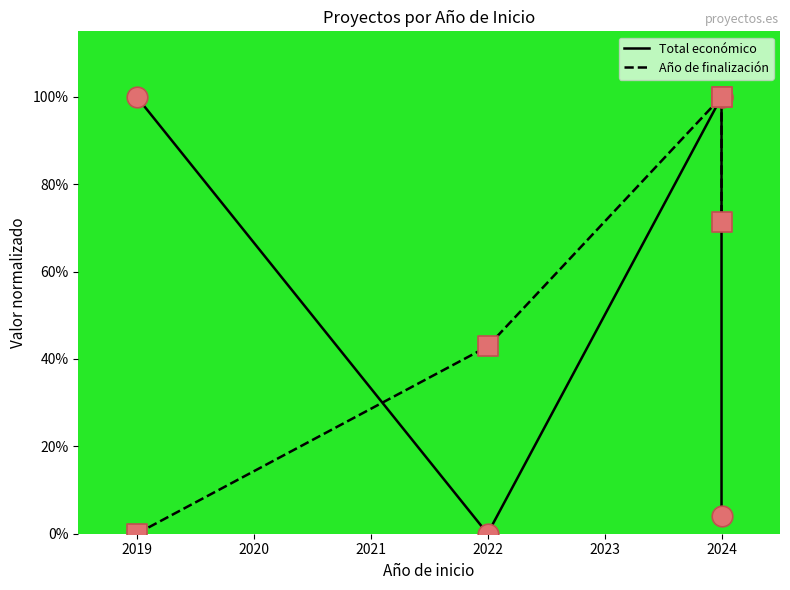

Which series has the largest total across all categories?

Año de finalización